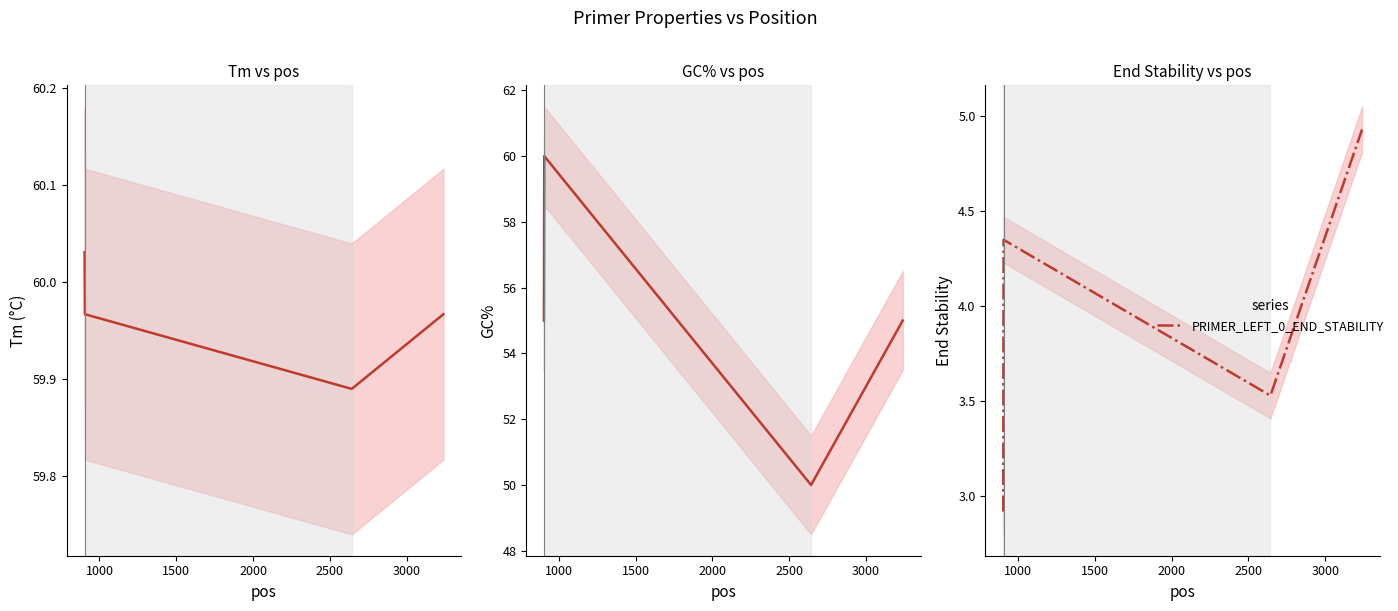

Which series has the largest total across all categories?

PRIMER_LEFT_0_TM